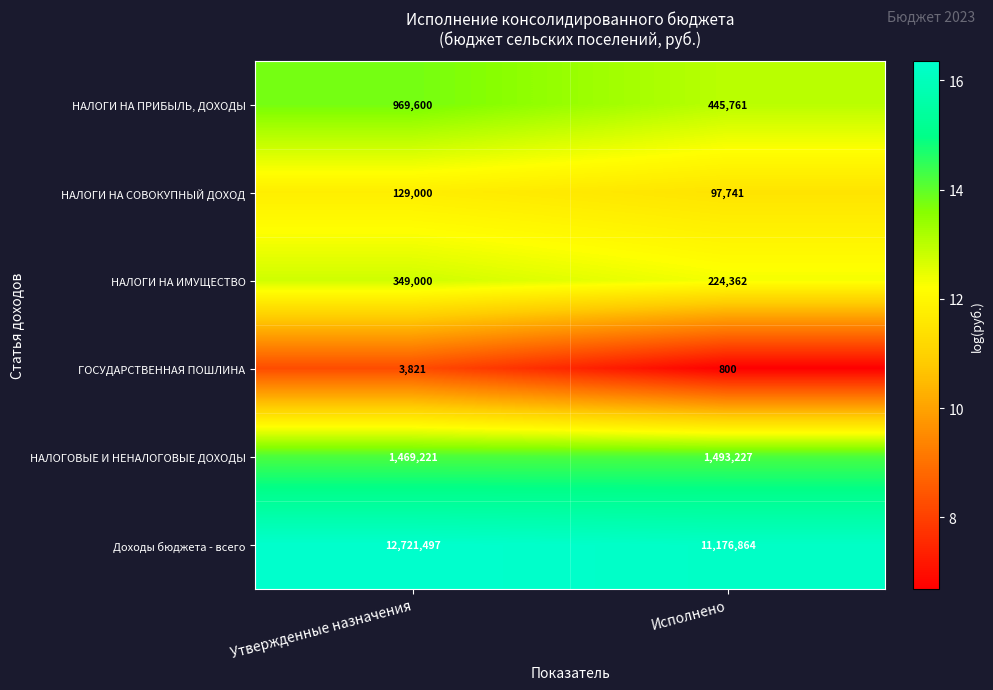

Which category has the lowest value across all series?

Исполнено